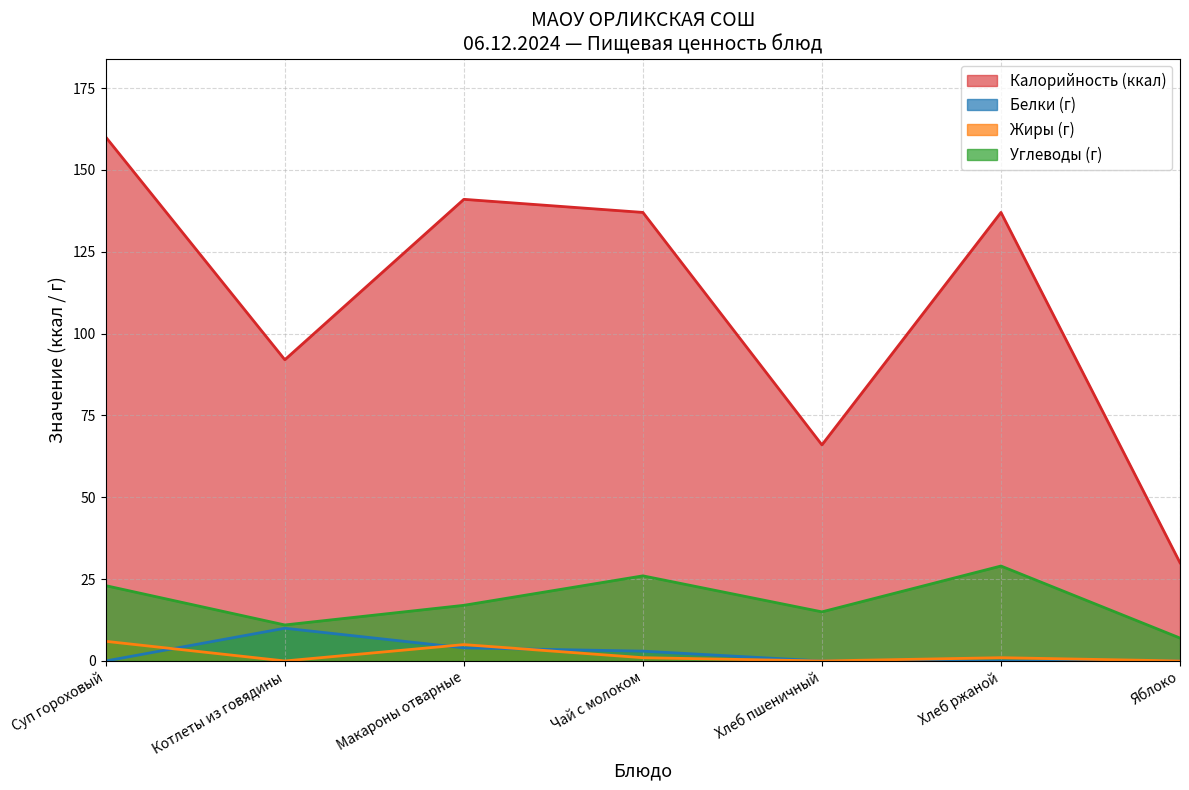

How many series are shown in this chart?

4